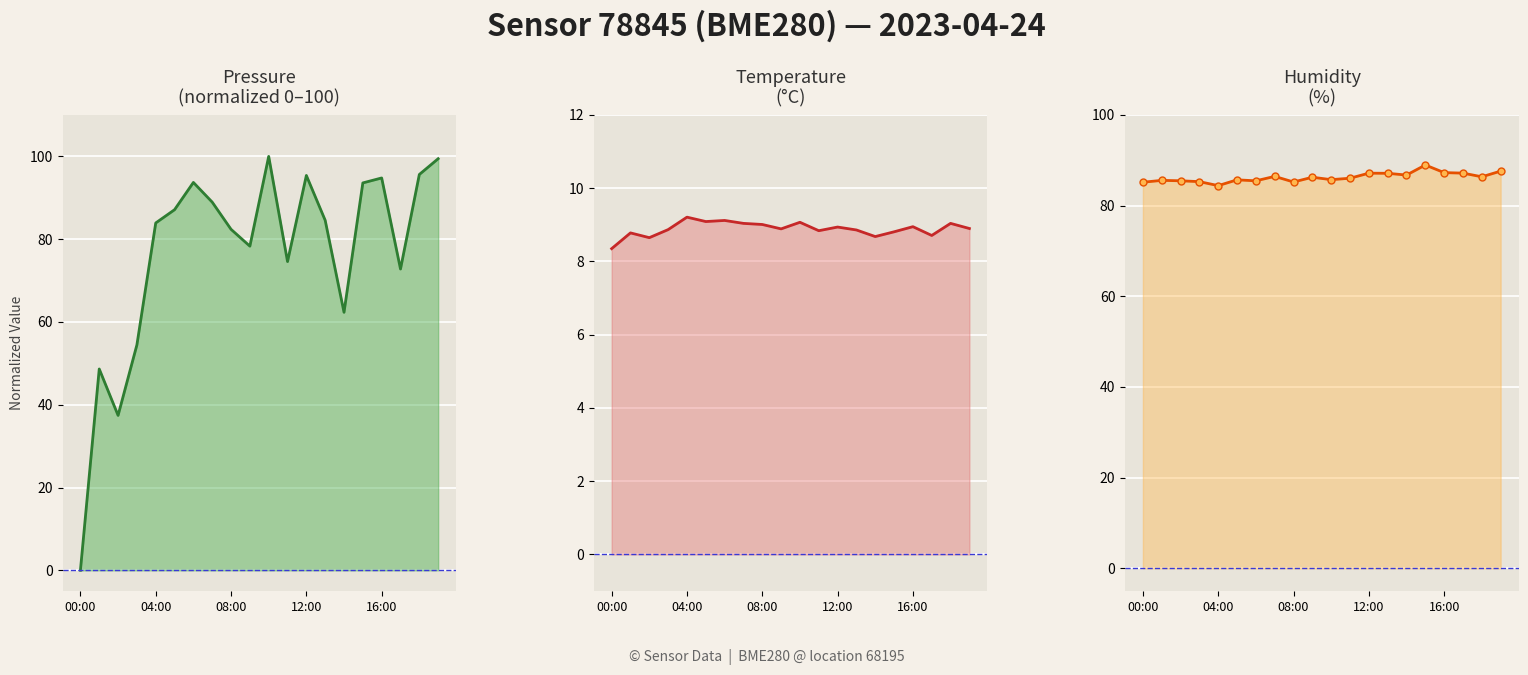

In humidity, how many points are lower than both neighbors (excluding endpoints)?

6